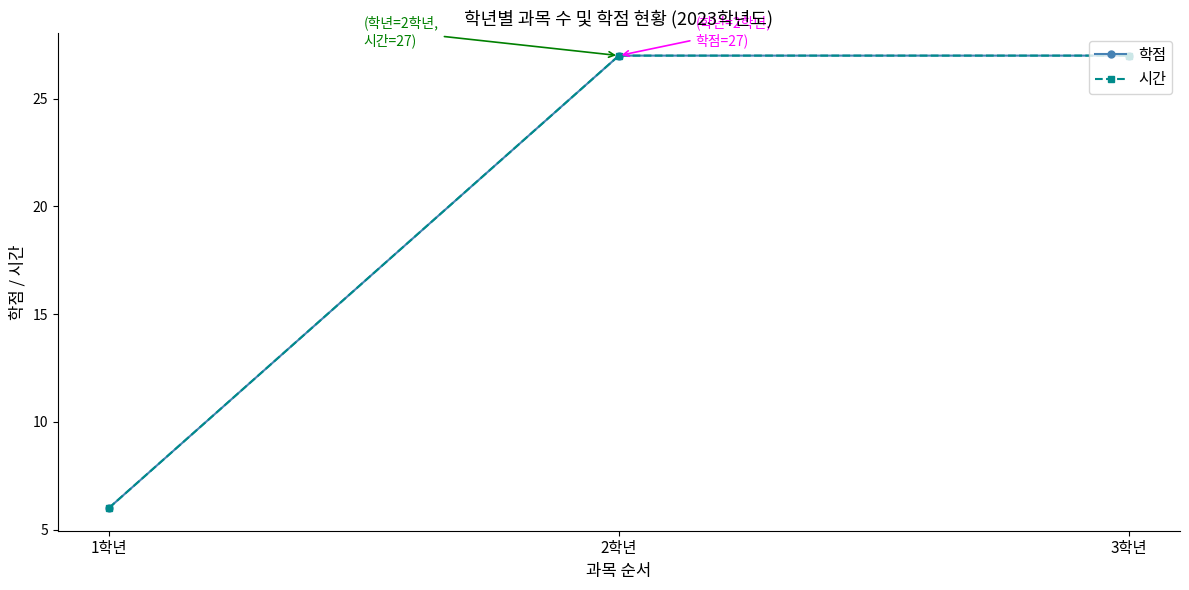

Rank the categories by 학점 value from highest to lowest.

2학년, 3학년, 1학년